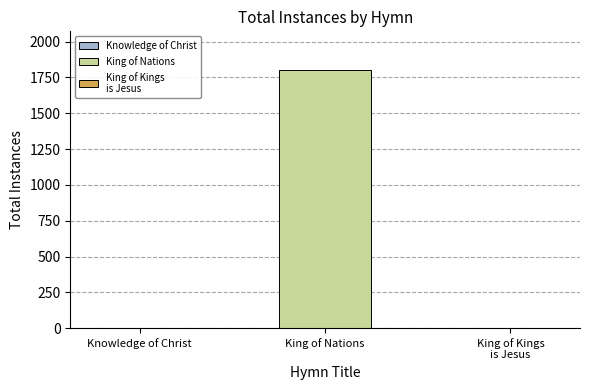

The chart shows a value of 628 at King of Nations. True or false?

False